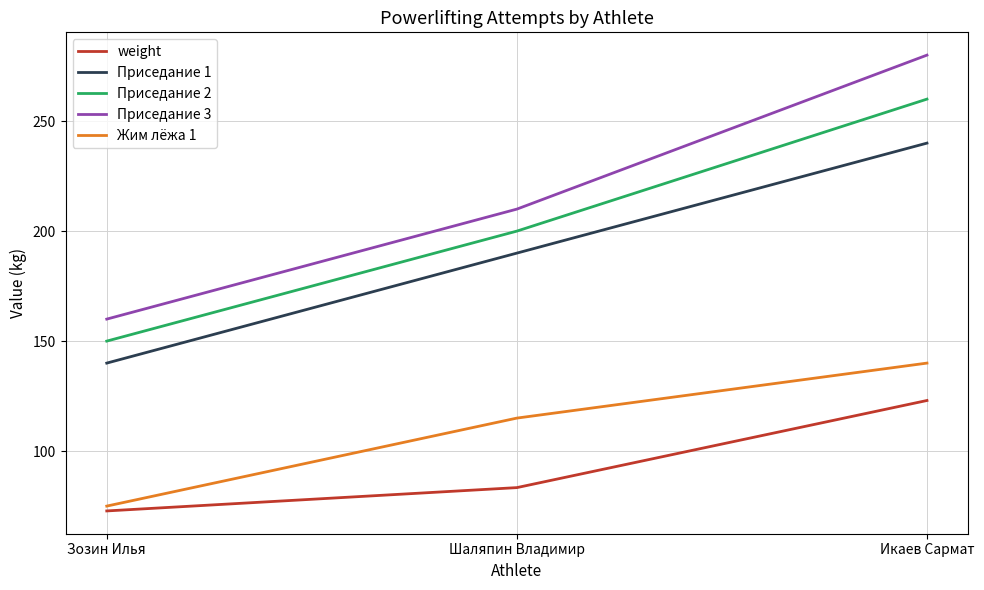

List the labels in order of Приседание 2 value, smallest first.

Зозин Илья, Шаляпин Владимир, Икаев Сармат